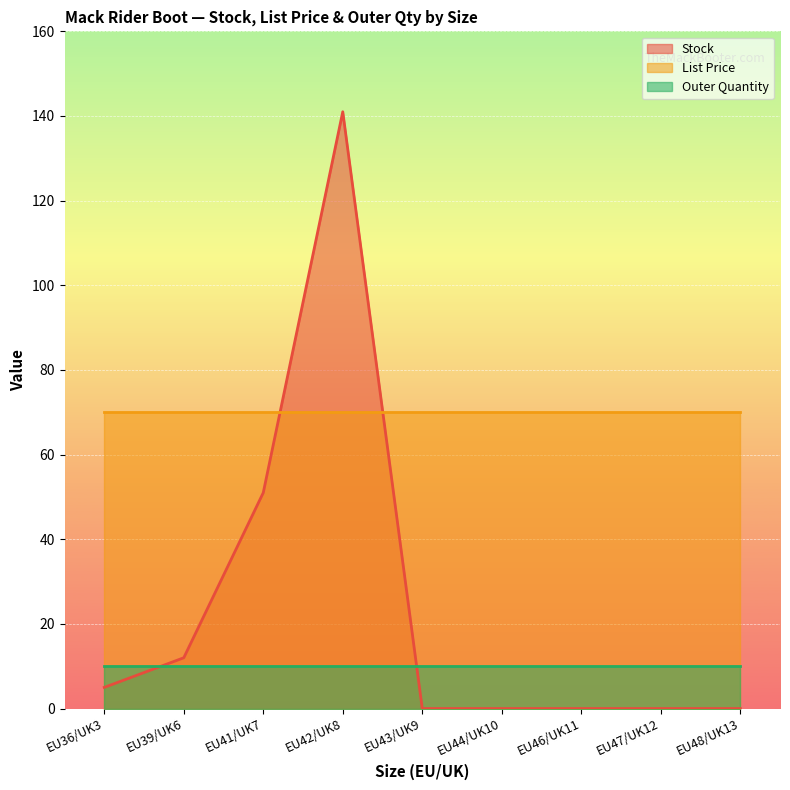

Reading left to right, transcribe all the data shown in this chart.

Stock: 5.0	12.0	51.0	141.0	0.0	0.0	0.0	0.0	0.0
List Price: 70.0	70.0	70.0	70.0	70.0	70.0	70.0	70.0	70.0
Outer Quantity: 10.0	10.0	10.0	10.0	10.0	10.0	10.0	10.0	10.0